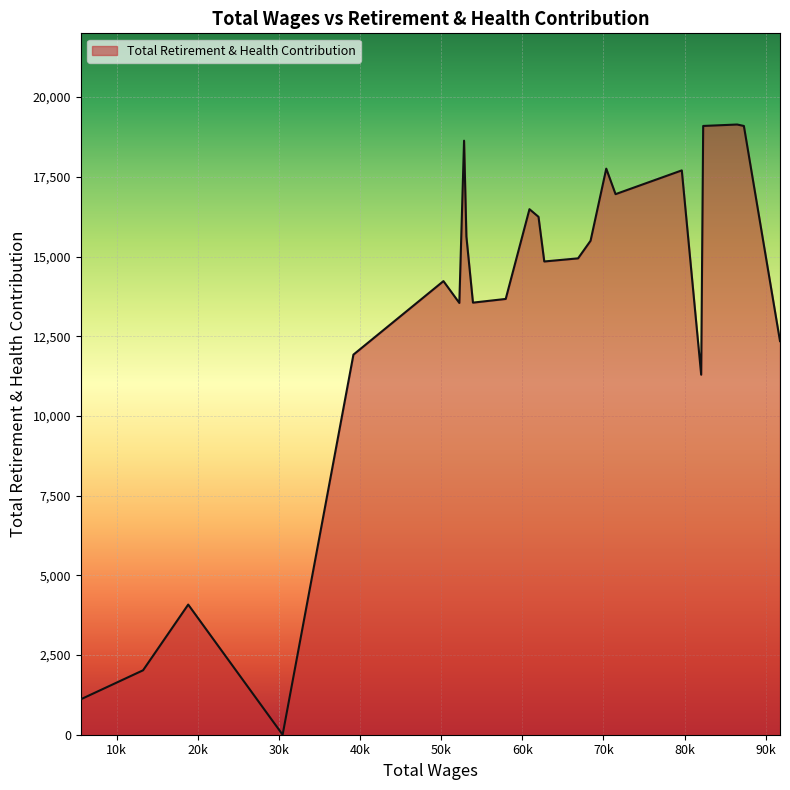

What is the difference between the maximum and minimum values?

19140